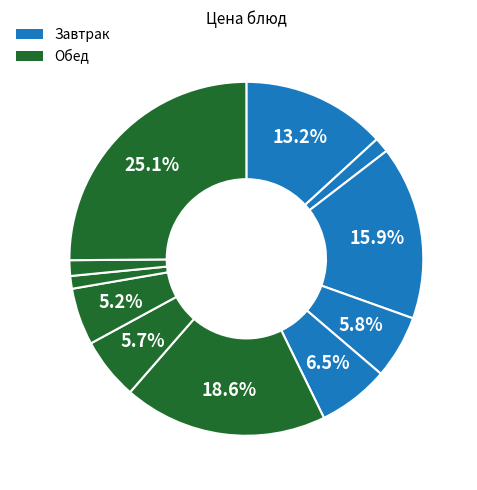

To the nearest percent, what is the difference between the largest and smallest slice percentages?

24%